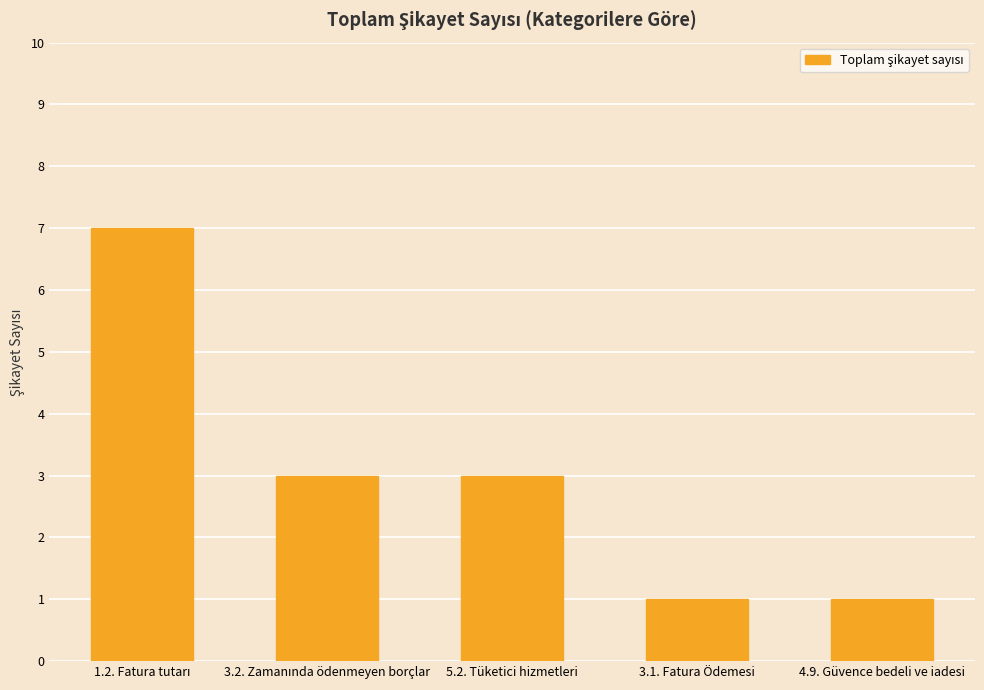

The value at 4.9. Güvence bedeli ve iadesi is 2. True or false?

False